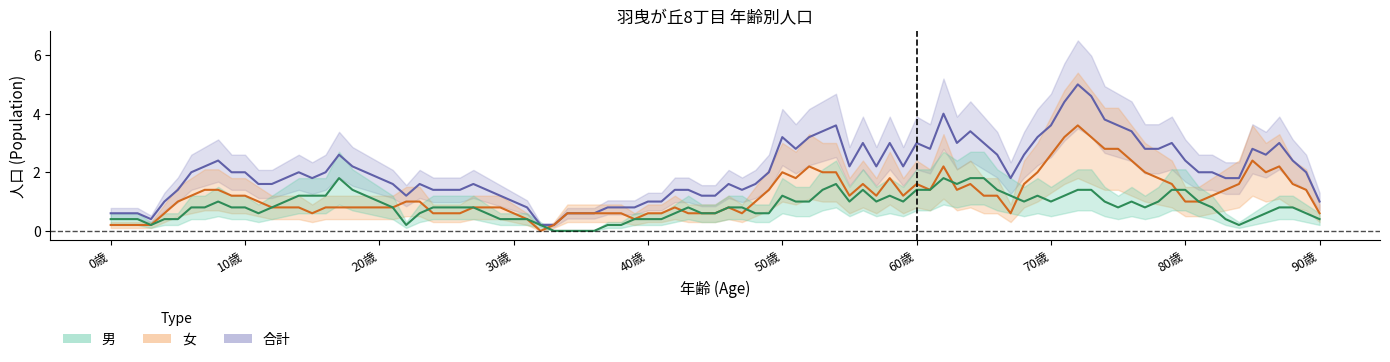

True or false: 男 and 合計 intersect in this chart.

False